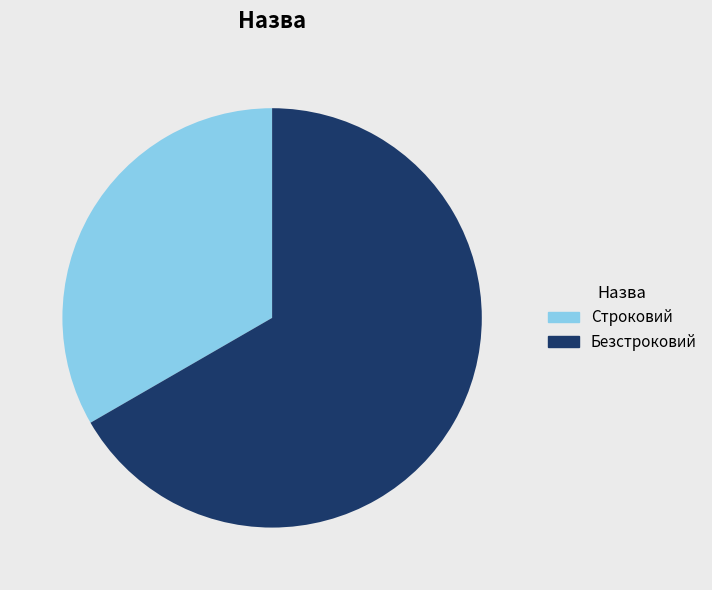

Combined, do Строковий and Безстроковий account for over 50%?

Yes